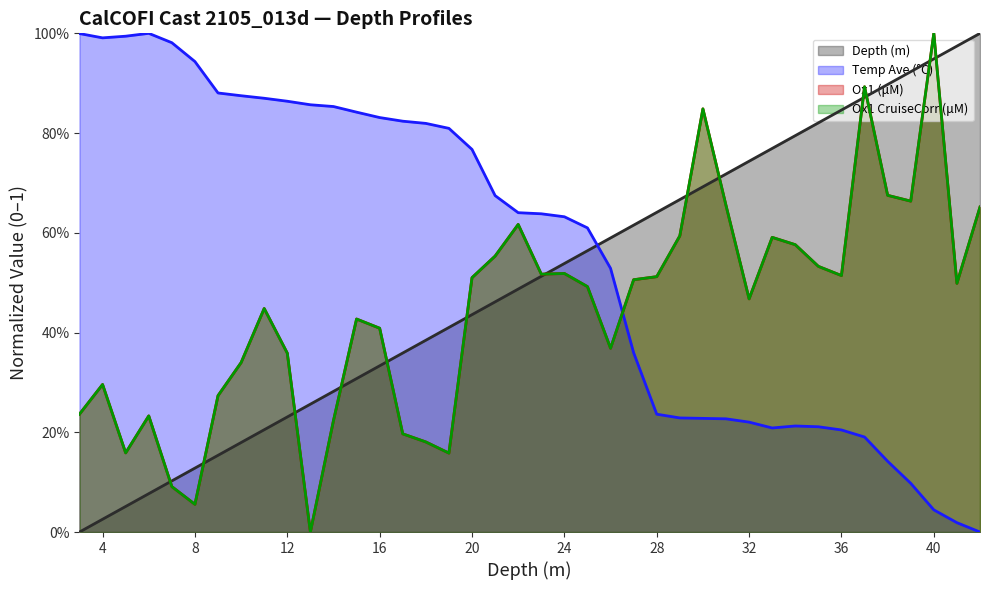

What is the difference between the second highest and minimum values in the Depth series?

1.0